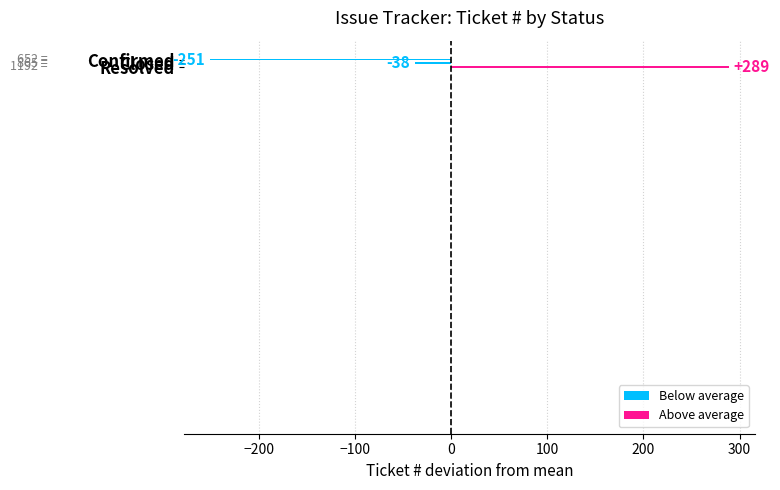

Count the values in the range -251 to 289.

3